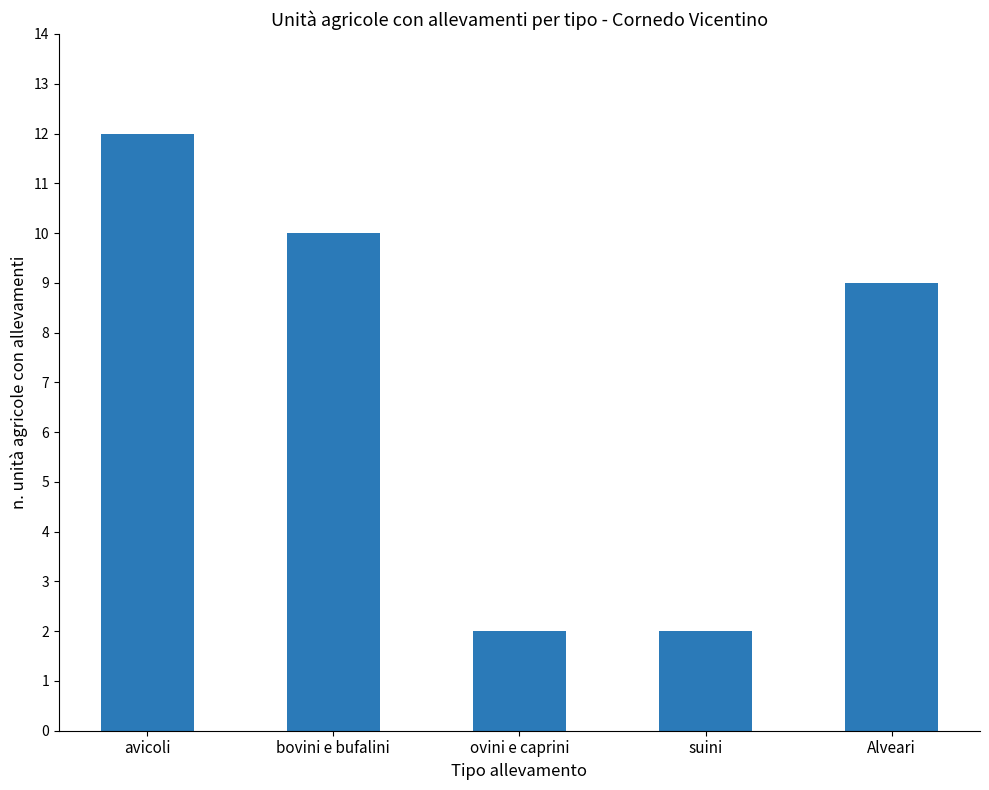

What is the label of the 5th bar from the left?

Alveari